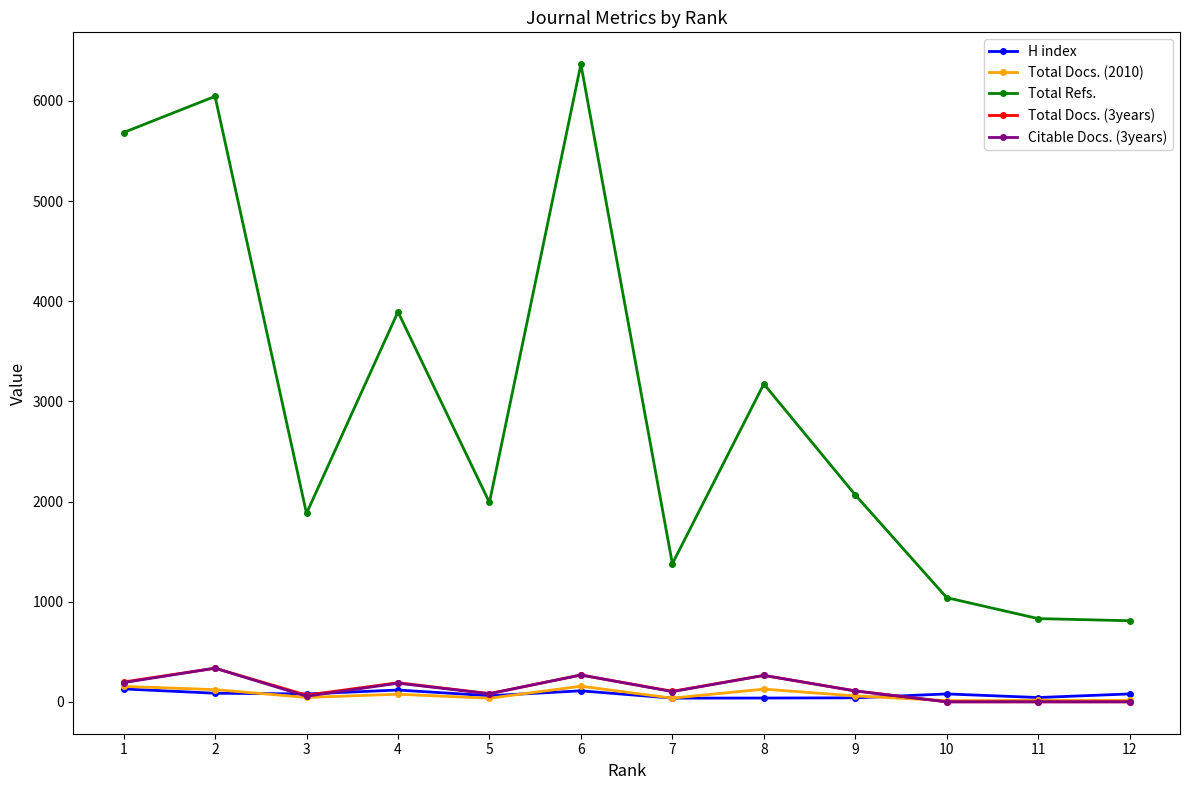

True or false: Total Docs. (2010) has more than 0 interior local peaks.

True